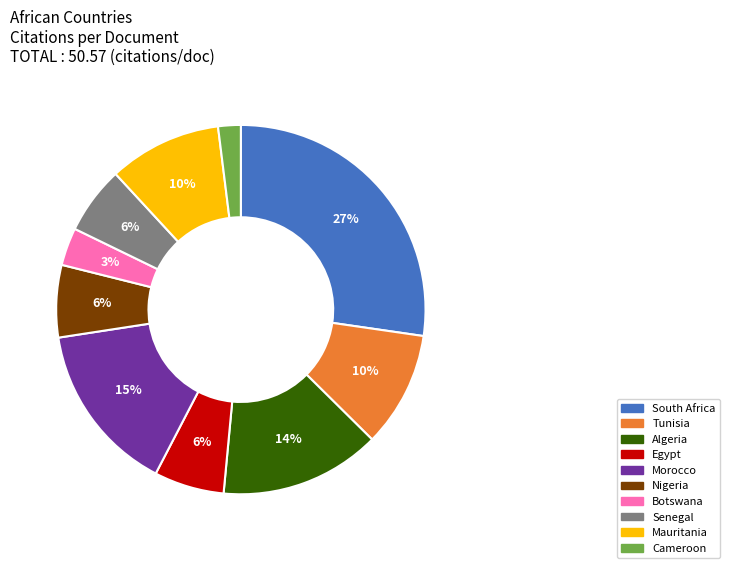

Which has a higher value, South Africa or Tunisia?

South Africa